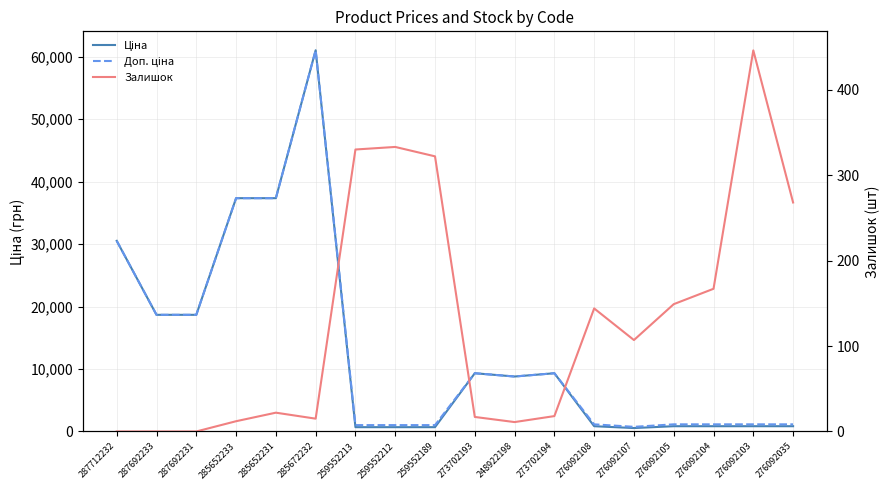

Which category has the highest value in the Залишок series?

276092103